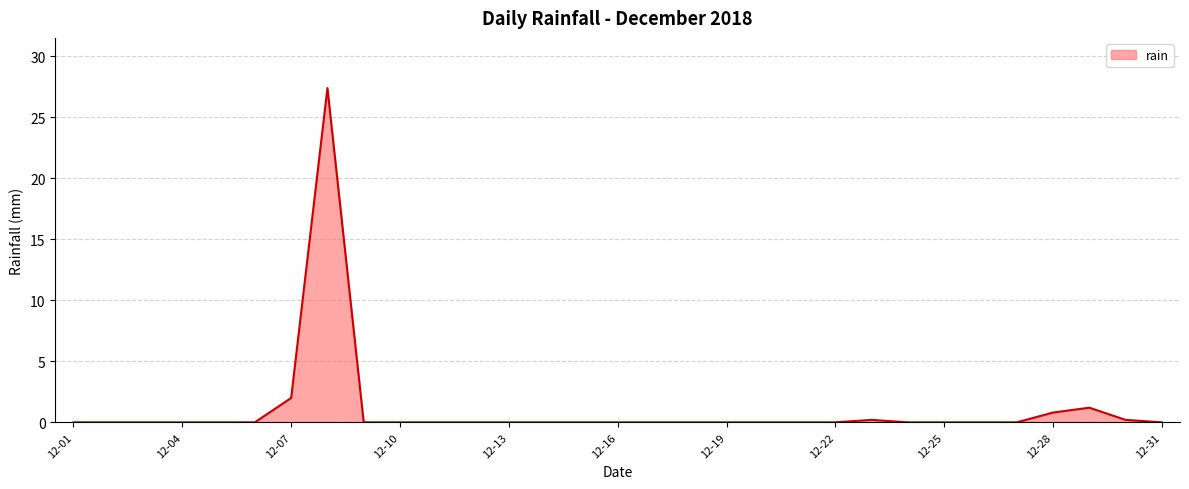

What is the greatest value displayed?

27.4